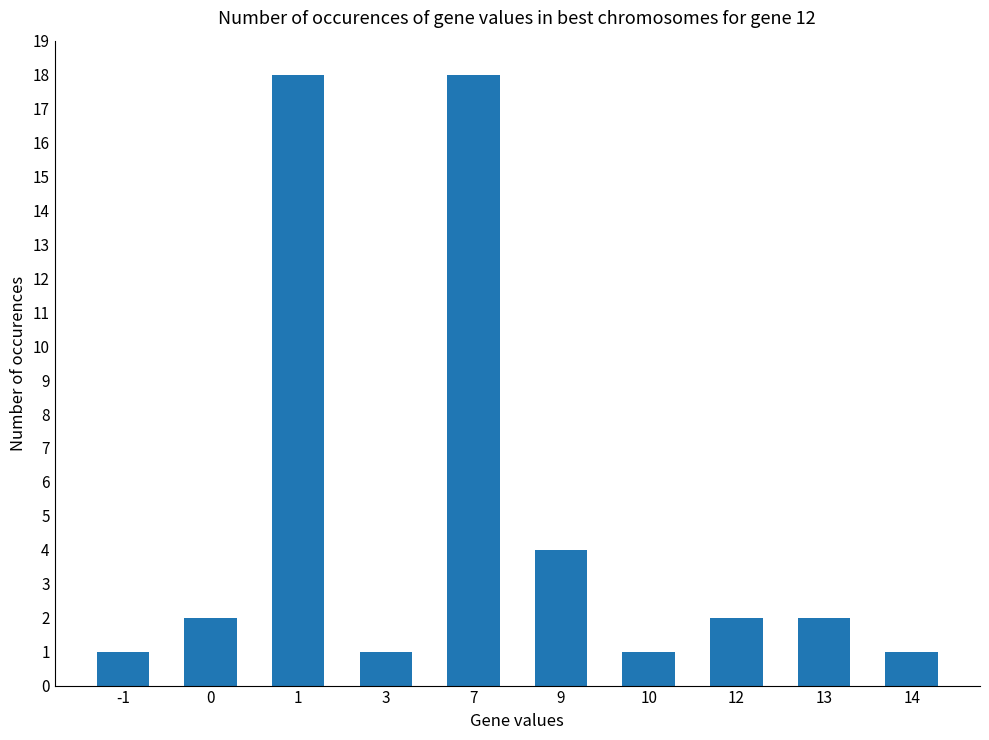

How many categories are shown in the chart?

10